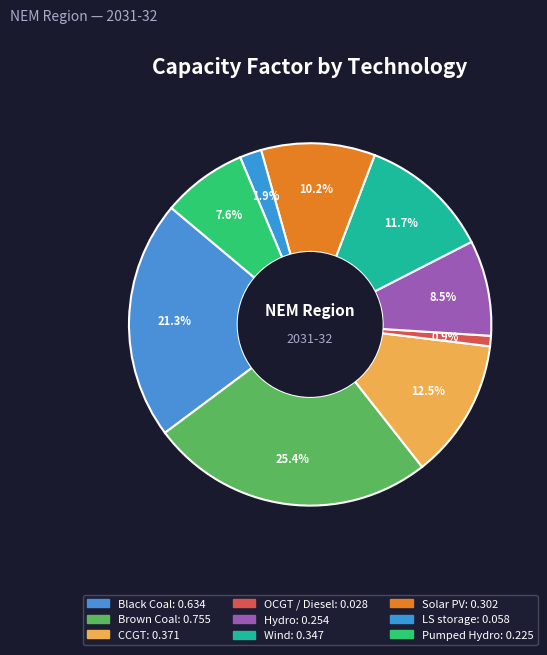

Rank the categories by value from highest to lowest.

Brown Coal, Black Coal, CCGT, Wind, Solar PV, Hydro, Pumped Hydro, LS storage, OCGT / Diesel